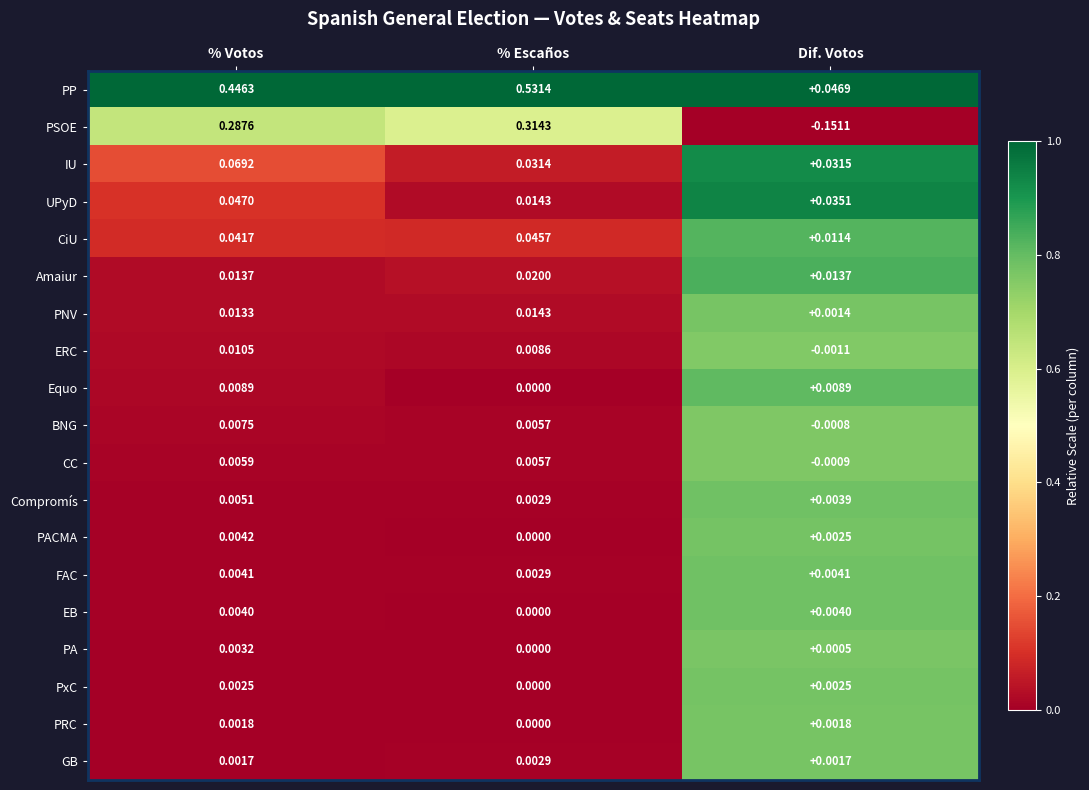

At how many categories does at least one series exceed 0?

3